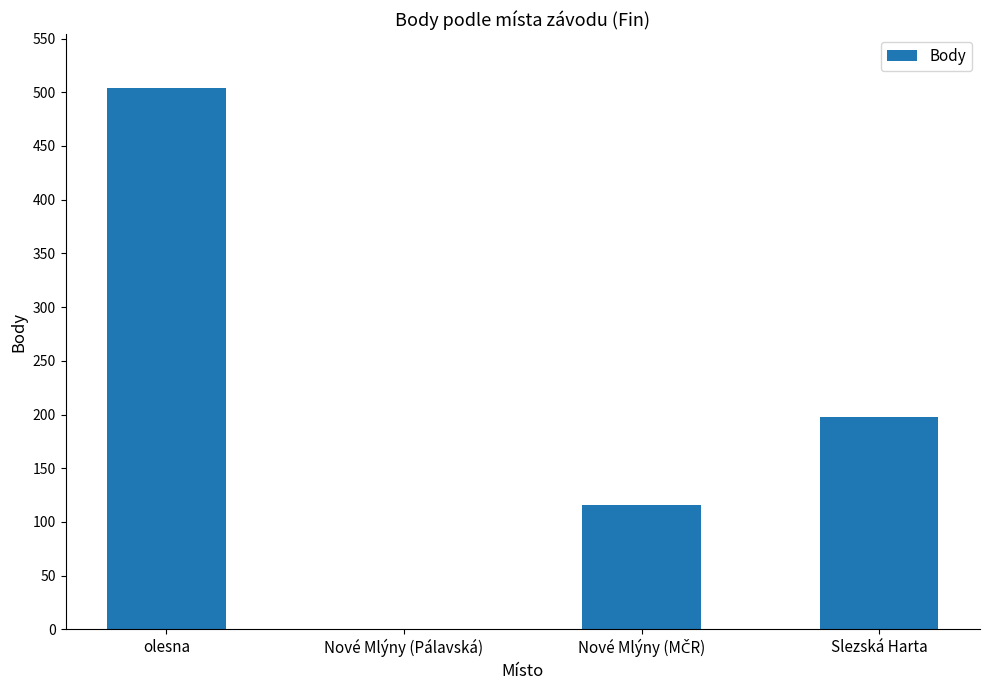

What is the sum of all values?

818